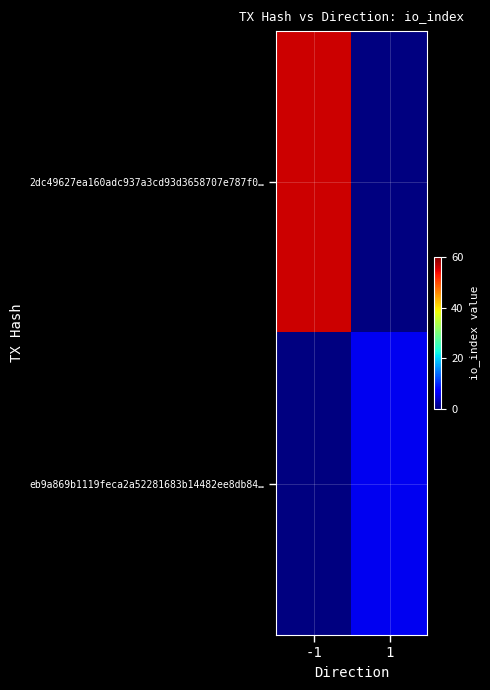

How many categories are shown in the chart?

2